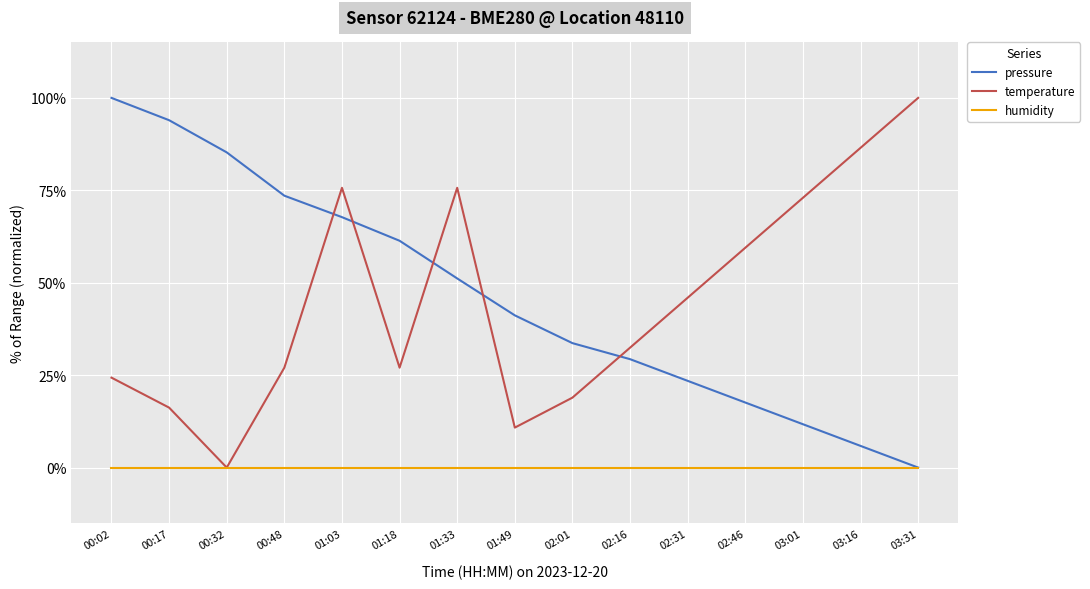

Reading left to right, transcribe all the data shown in this chart.

pressure: 100.0	94.0	85.3	73.5	67.7	61.4	51.2	41.2	33.7	29.3	23.5	17.6	11.7	5.9	0.0
temperature: 24.3	16.2	0.0	27.0	75.7	27.0	75.7	10.8	18.9	32.4	45.9	59.5	73.0	86.5	100.0
humidity: 0.0	0.0	0.0	0.0	0.0	0.0	0.0	0.0	0.0	0.0	0.0	0.0	0.0	0.0	0.0